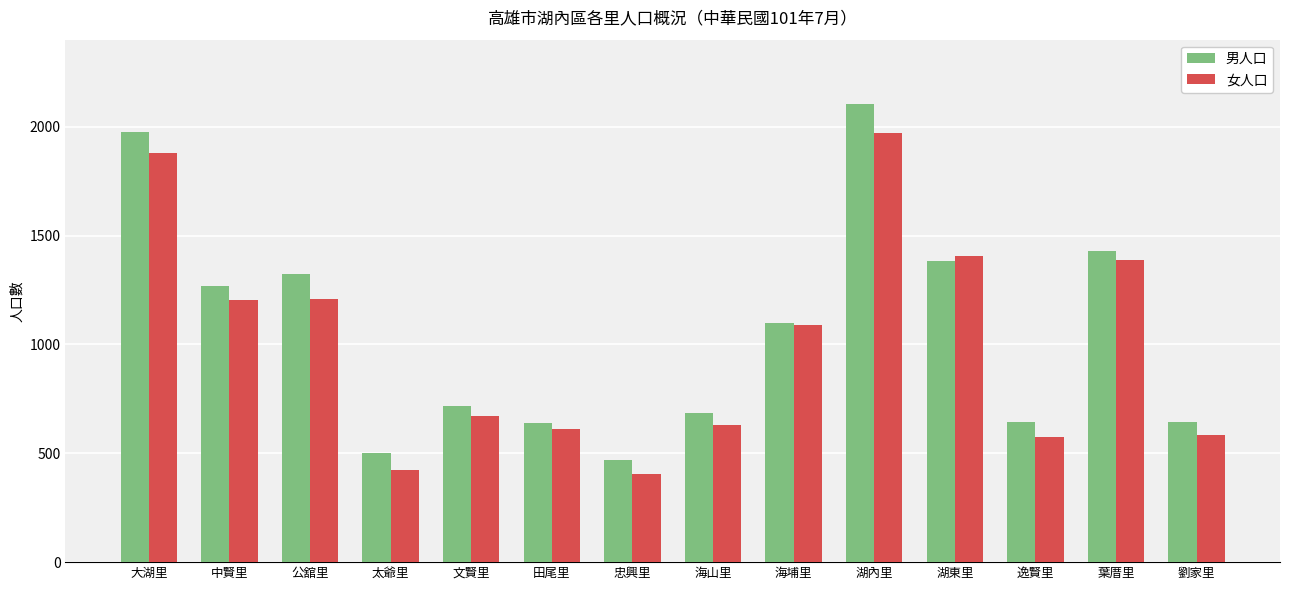

Are the bars horizontal?

No